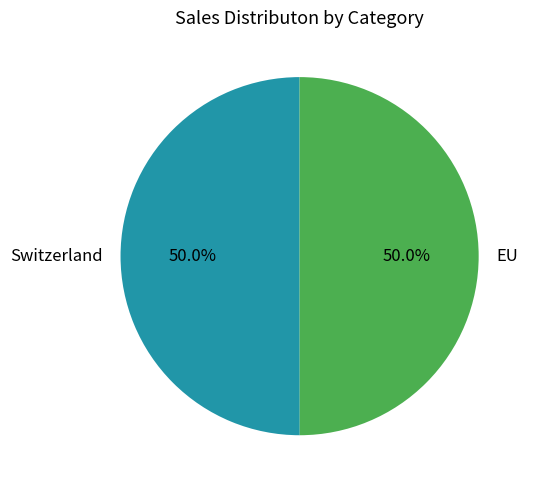

Approximately how many times larger is the value at EU compared to Switzerland?

1.0